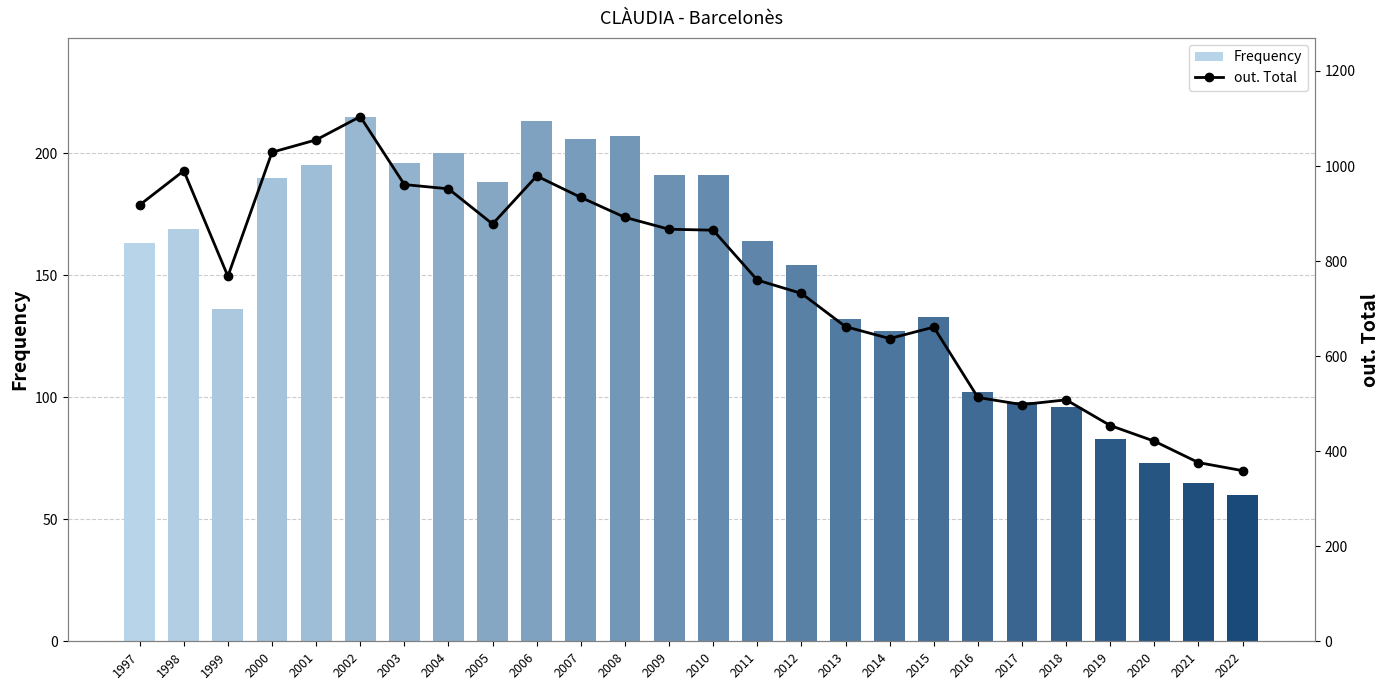

Which series has the largest total across all categories?

out. Total